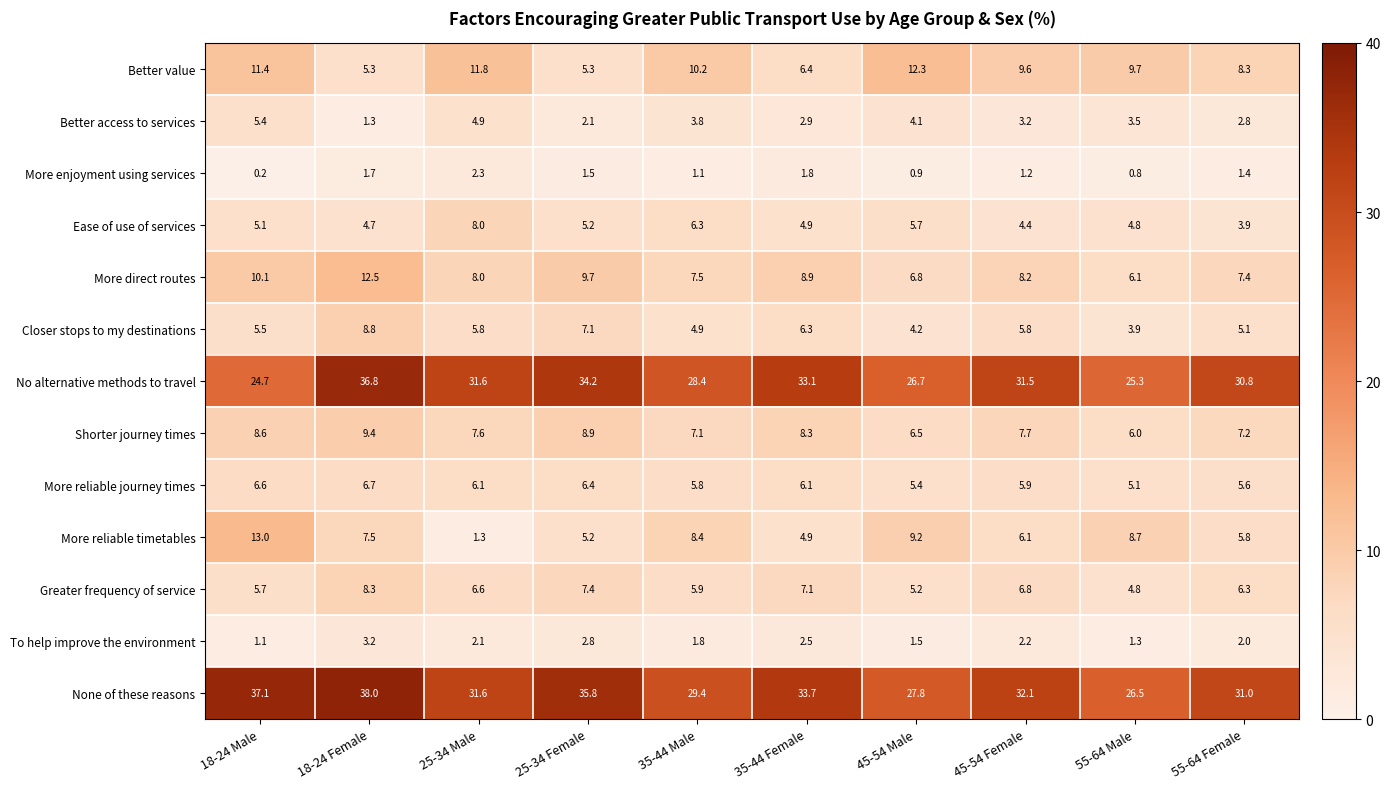

Which series has the largest range (max minus min)?

No alternative methods to travel